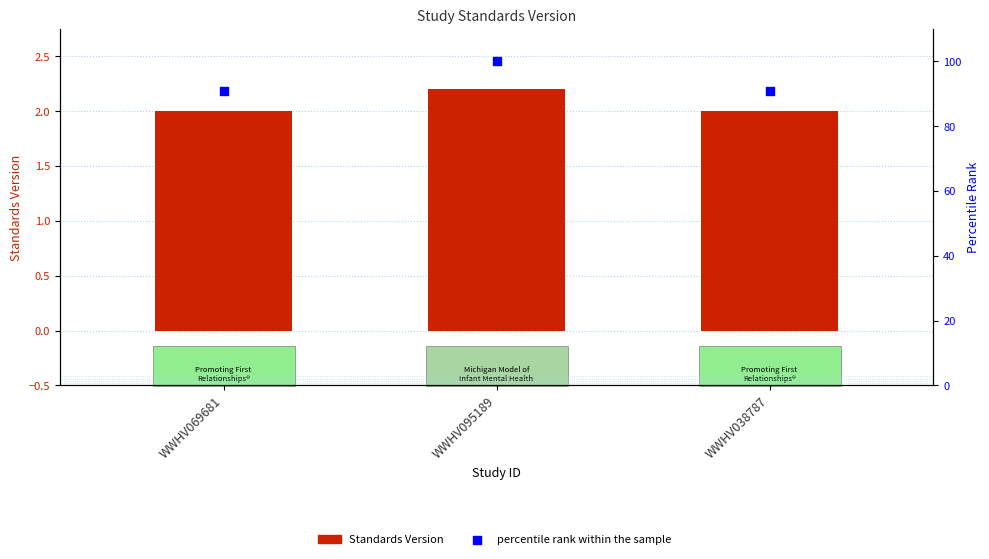

Which series has the largest total across all categories?

percentile rank within the sample